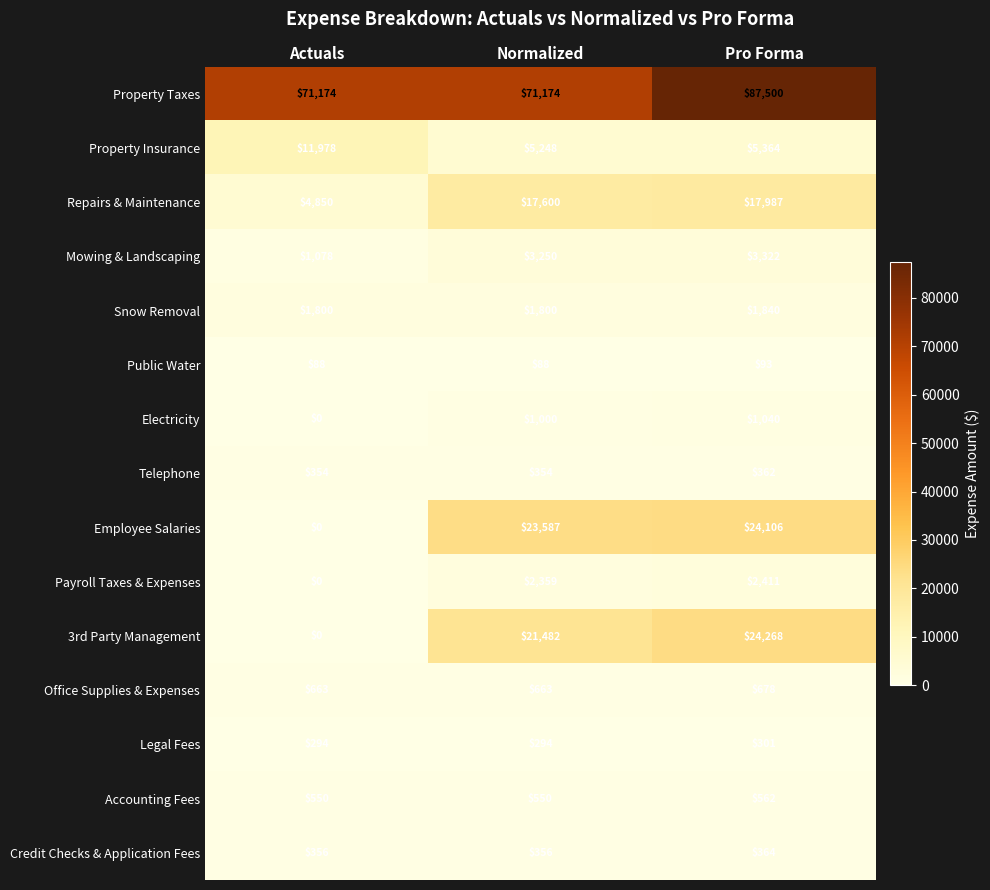

How many series are shown in this chart?

15